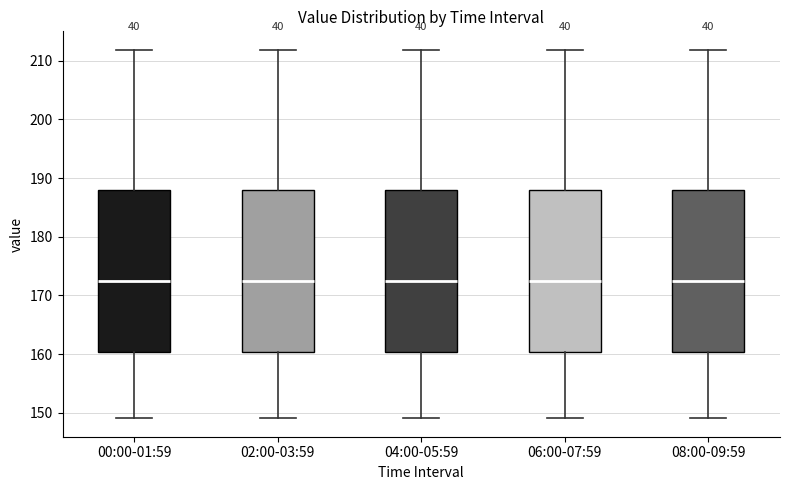

Where is the lower edge of the box for 02:00-03:59 on the y-axis? The values are not printed on the chart, so give them approximately, as read against the axis.

160